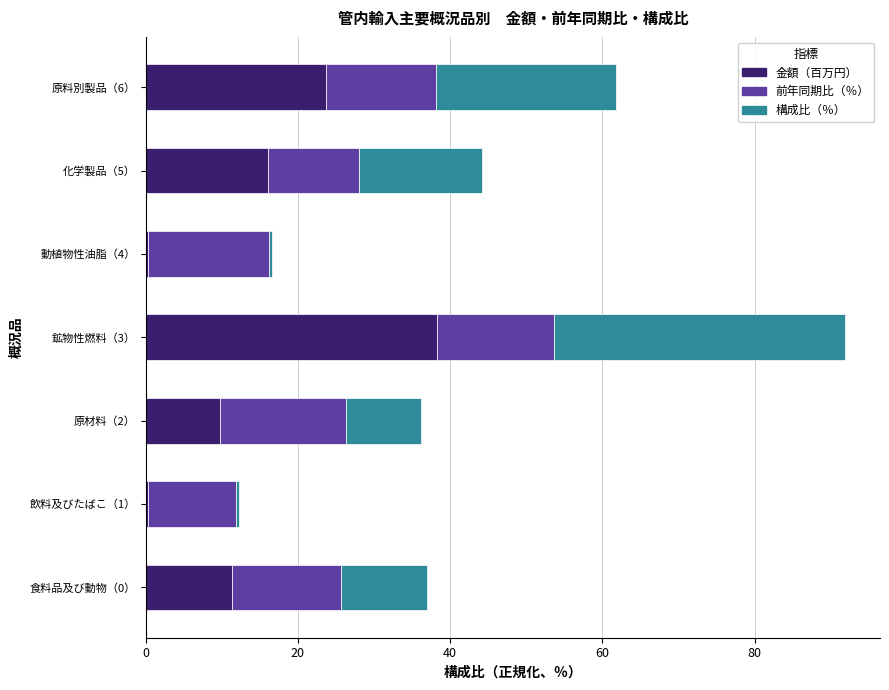

What is the sum of all 金額（百万円） values?

100.0